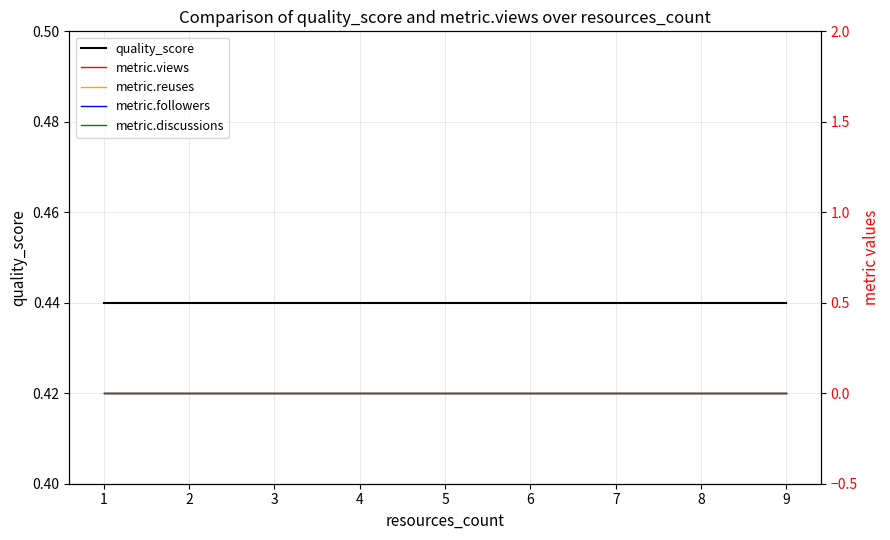

True or false: metric.reuses and metric.followers cross at least once.

False